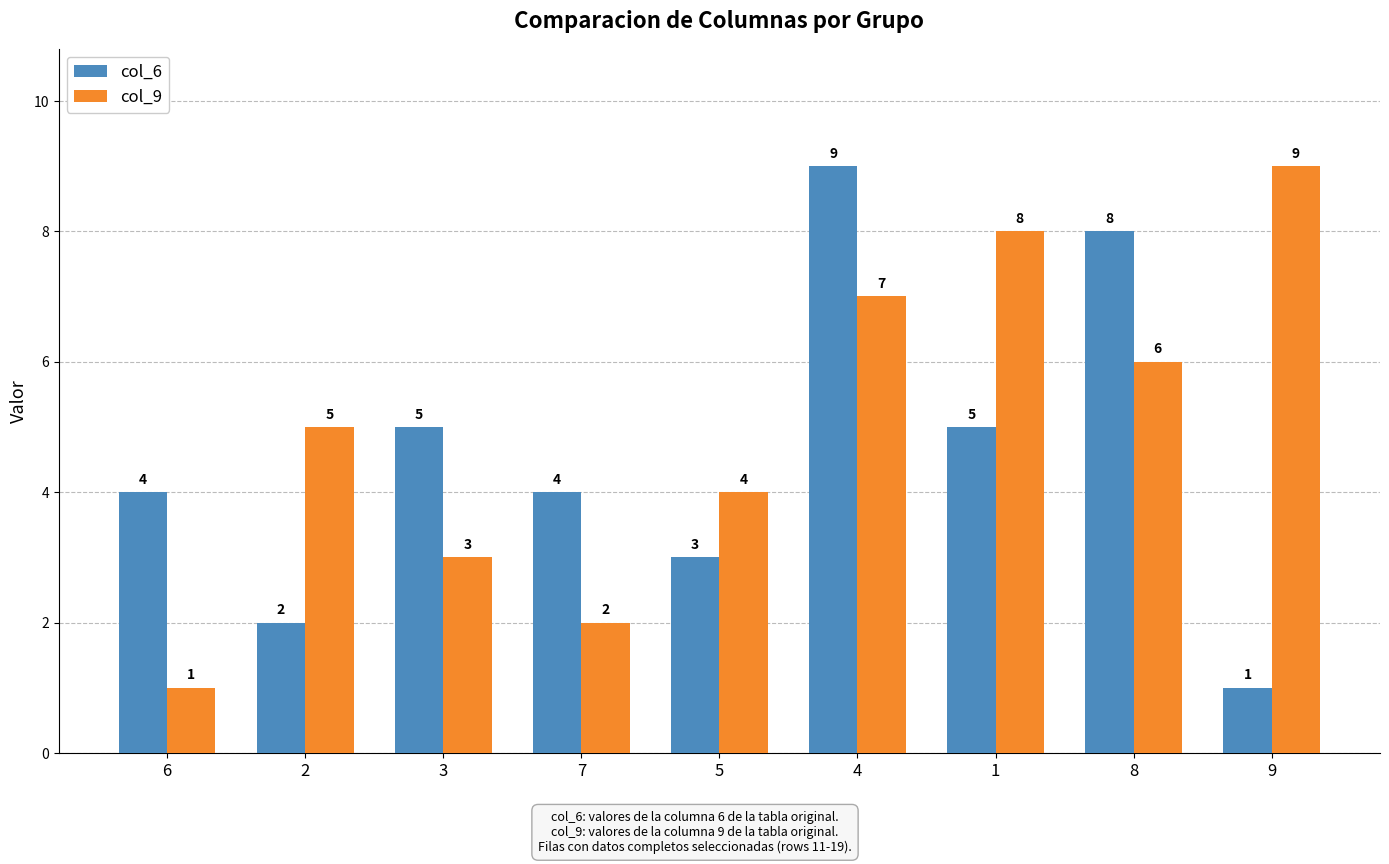

What is the label of the 3rd bar from the right?

1